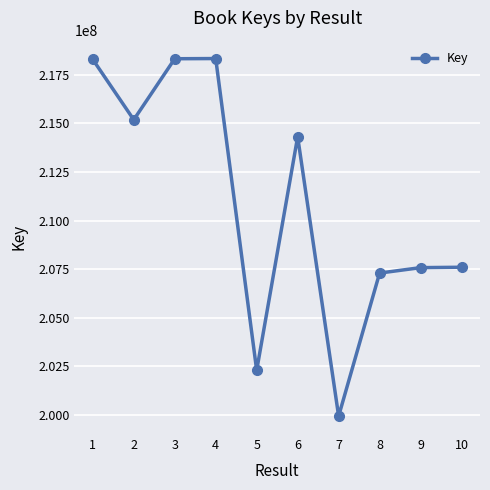

How many series are shown in this chart?

1